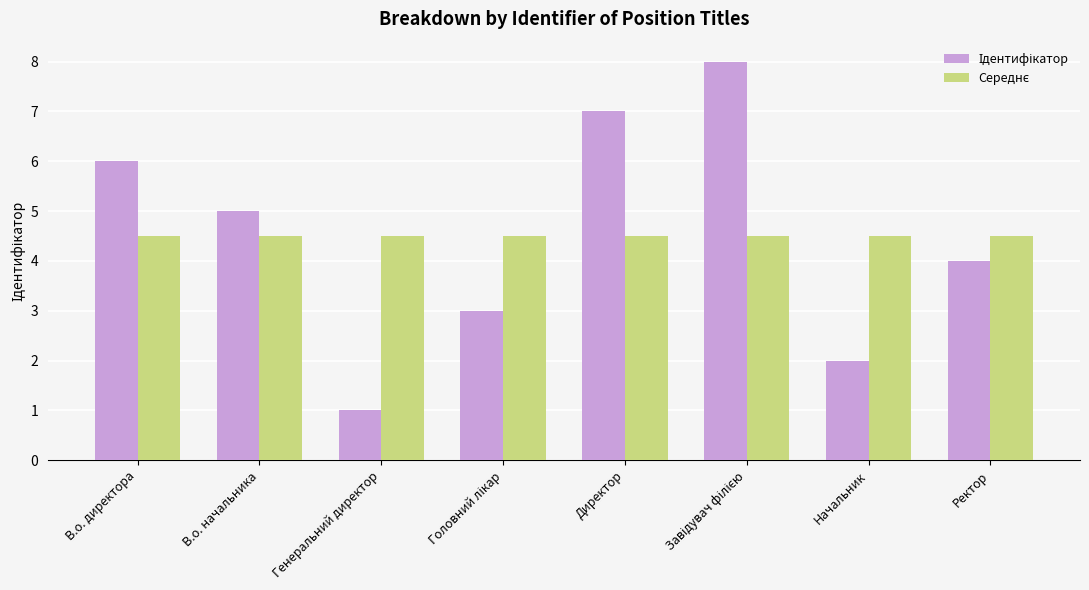

What is the total value across all series at Директор?

11.5